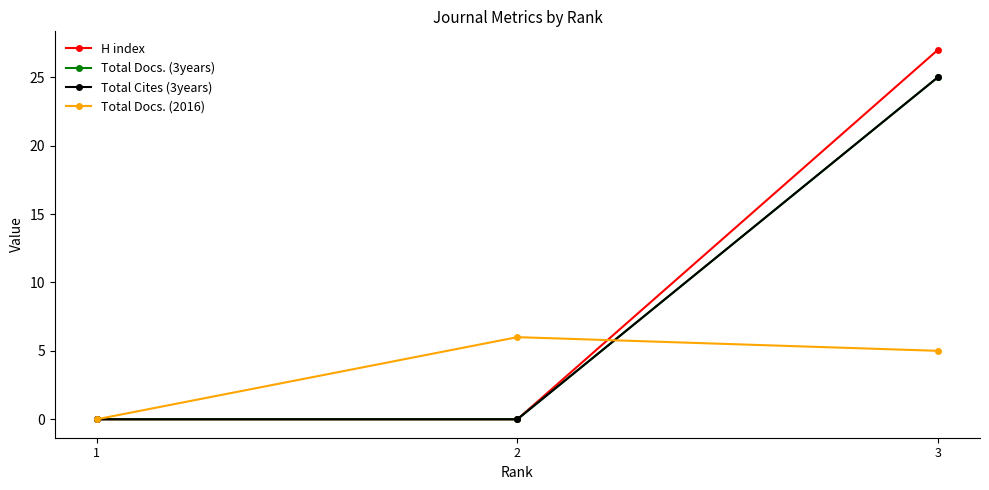

Rank the series by their maximum value, from lowest to highest.

Total Docs. (2016), Total Docs. (3years), Total Cites (3years), H index